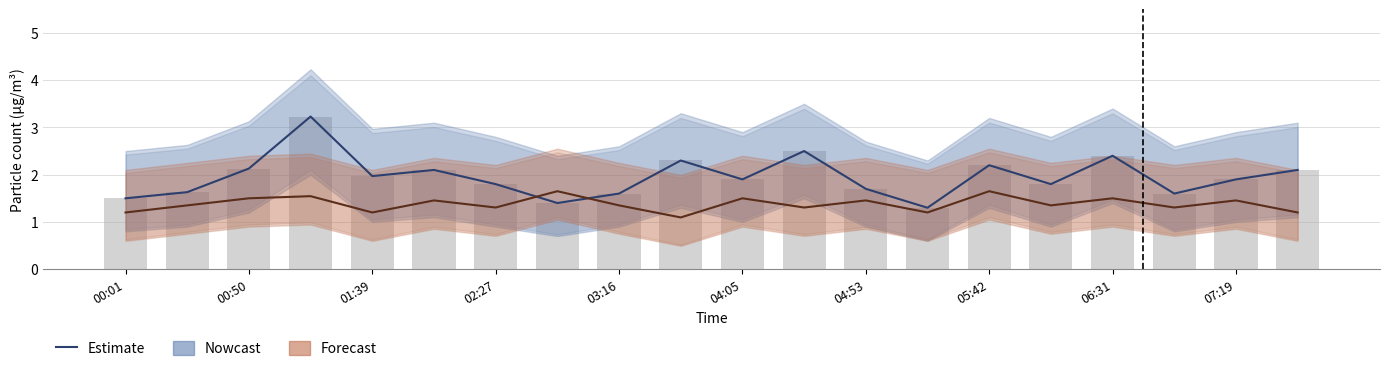

Is it true that SDS_P2 (Forecast) equals 2.0 at 07:19?

False